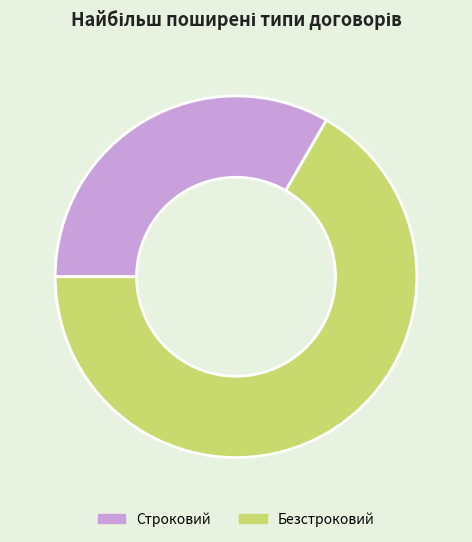

Between Строковий and Безстроковий, which is larger?

Безстроковий